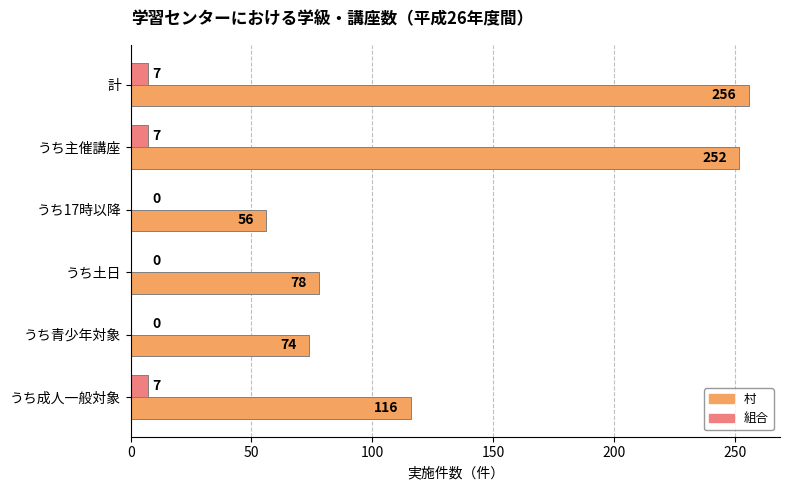

At which category is the sum across all series the highest?

計